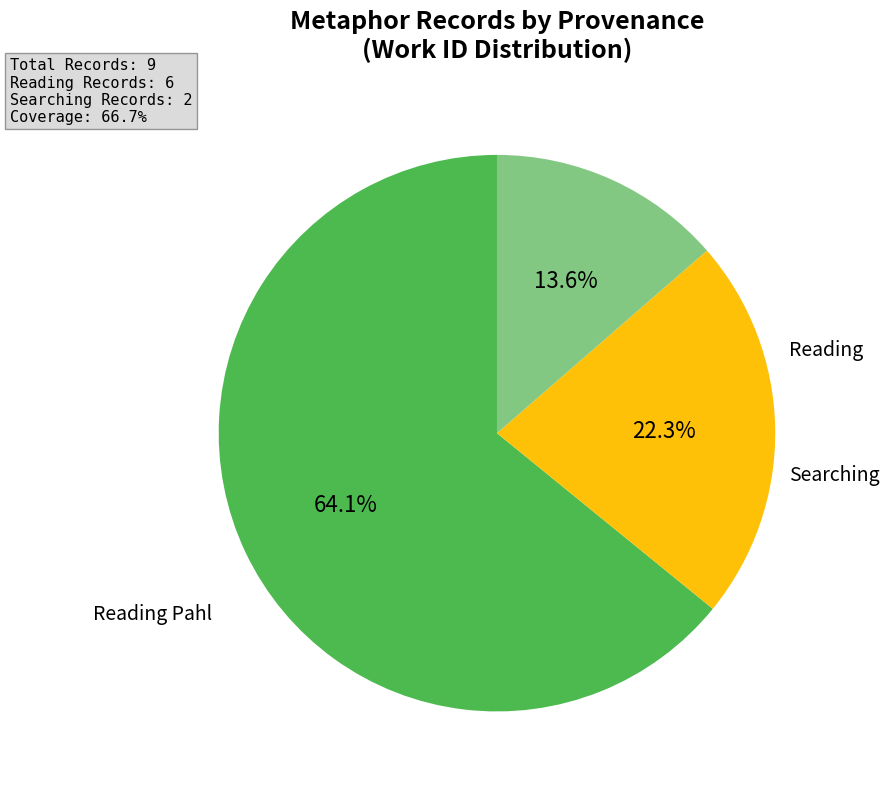

Does any single category account for the majority?

Yes